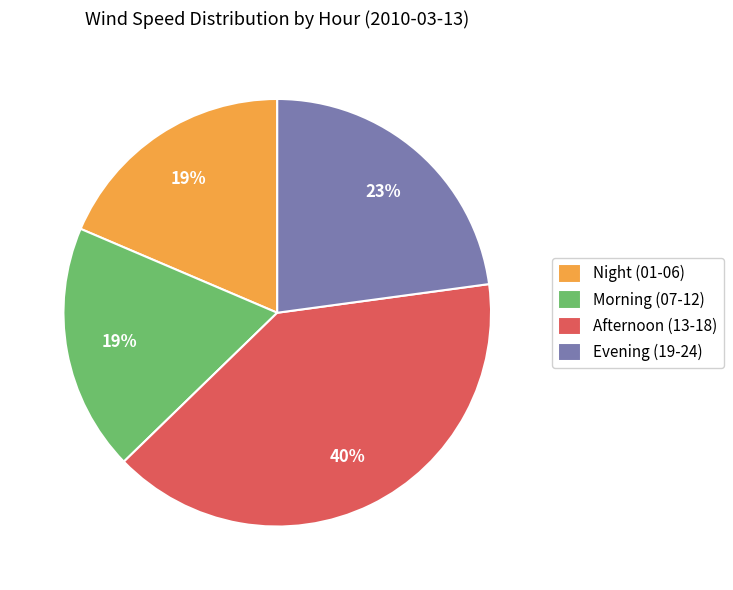

What is the ratio of the value at Evening (19-24) to the value at Morning (07-12)?

1.2